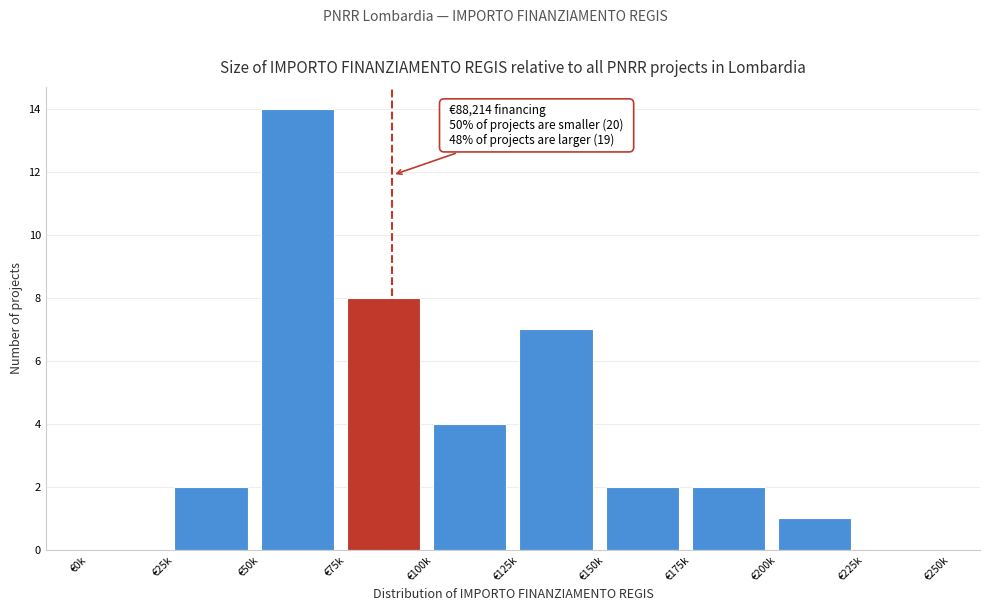

Reading right to left, list all the values displayed in this chart.

€225k=0	€200k=1	€175k=2	€150k=2	€125k=7	€100k=4	€75k=8	€50k=14	€25k=2	€0k=0